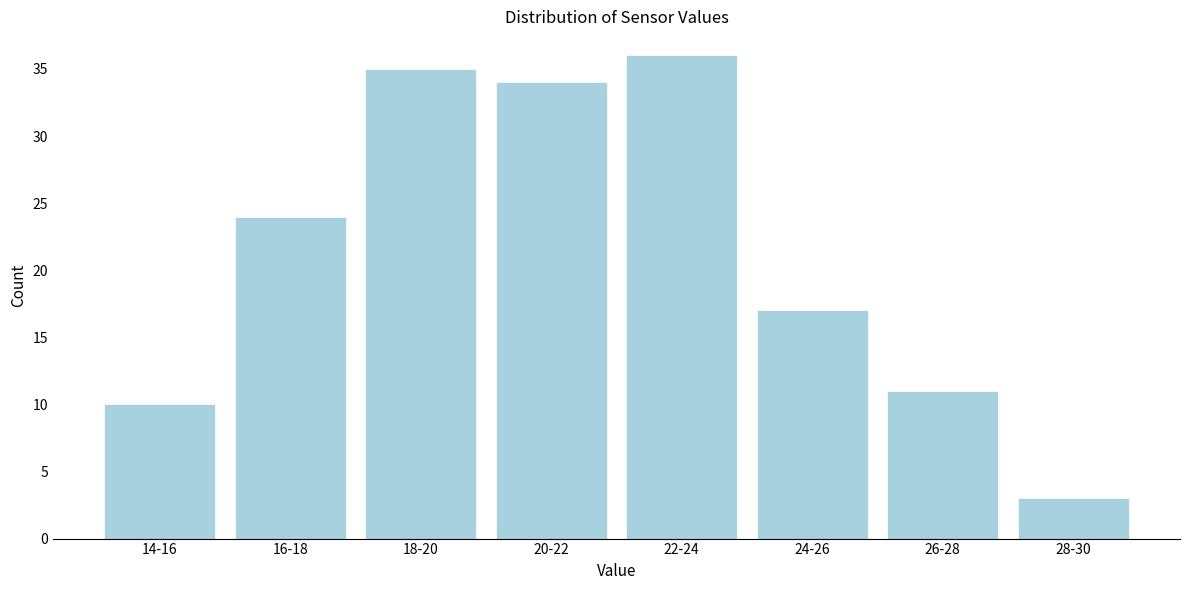

Reading left to right, transcribe all the data shown in this chart.

10	24	35	34	36	17	11	3